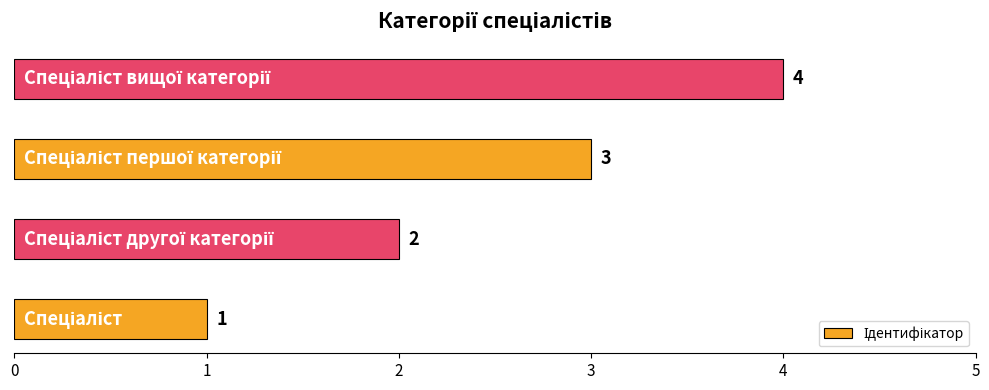

How many values are between 2 and 4?

3